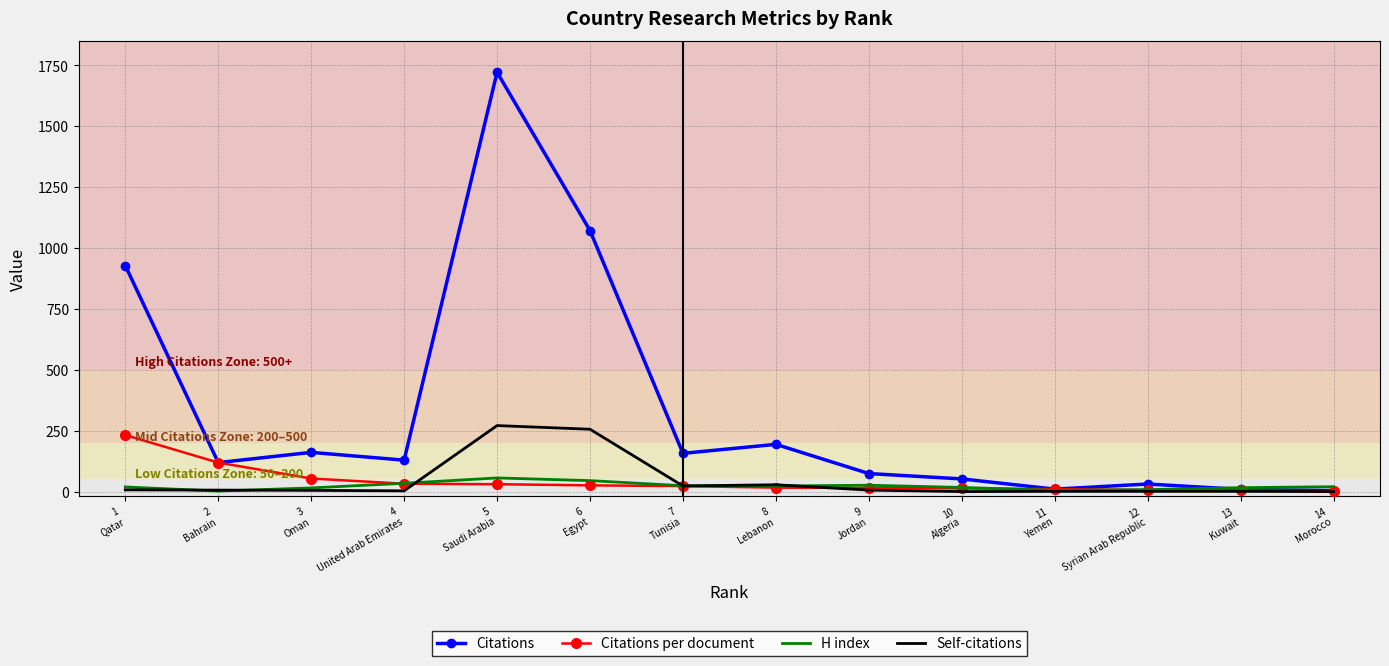

Which series has the widest spread of values?

Citations